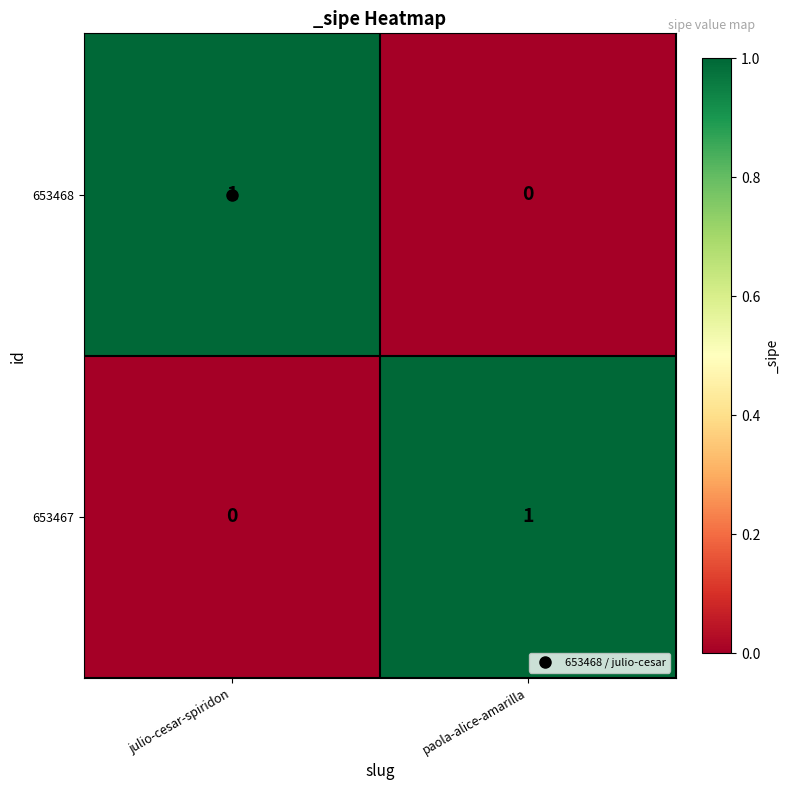

Is it true that 653467 equals 1 at paola-alice-amarilla?

True